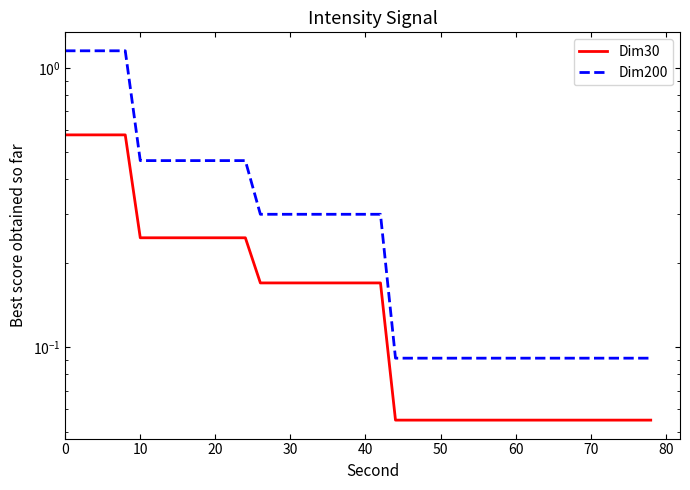

True or false: Dim200 and Dim30 cross at least once.

False